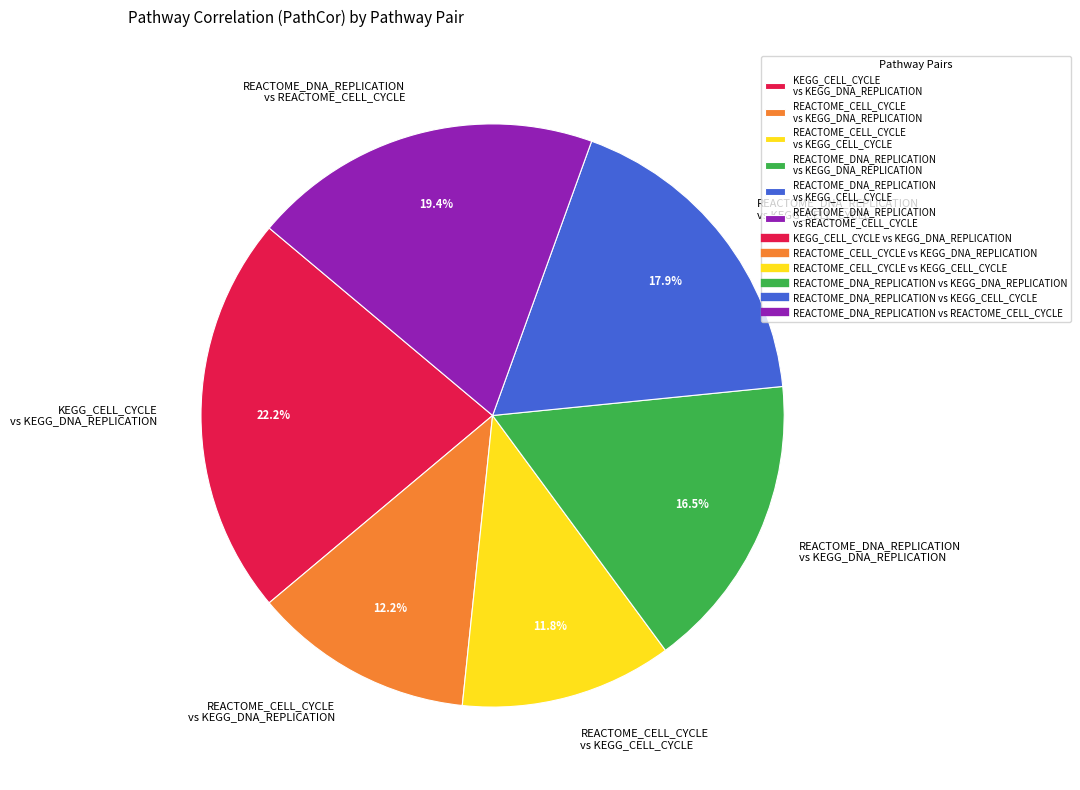

Is there any slice that represents more than half of the pie?

No